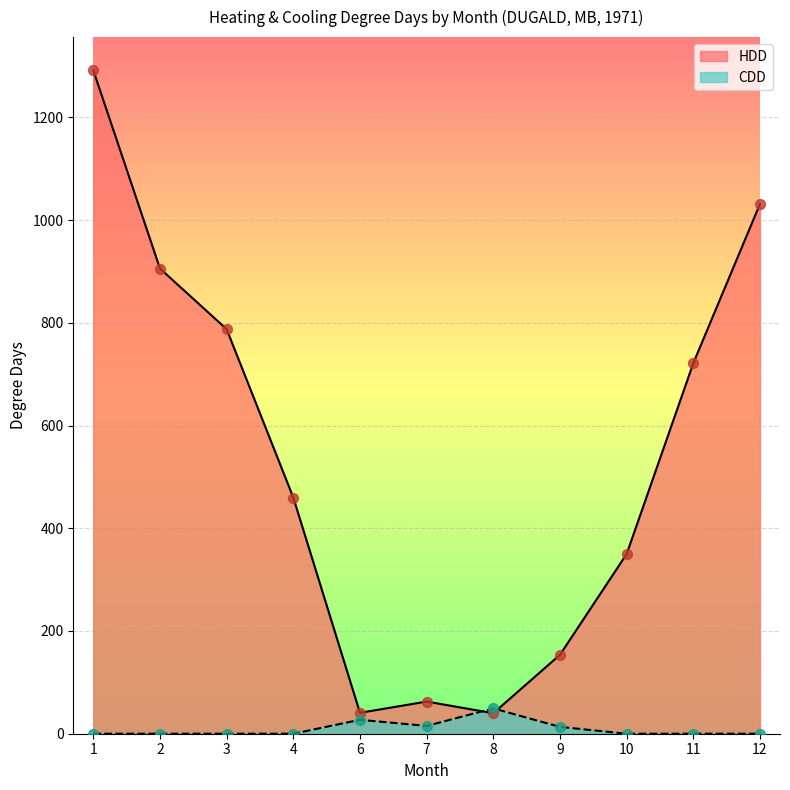

What are all the series names shown in the legend?

HDD, CDD